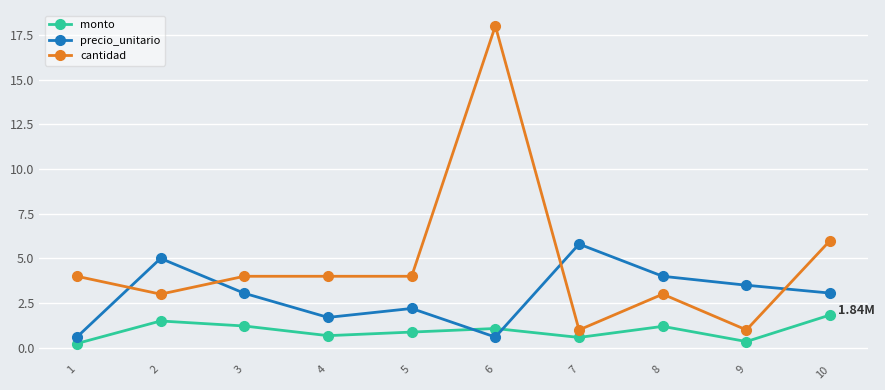

What is the difference between the maximum and minimum values in the cantidad series?

17.0